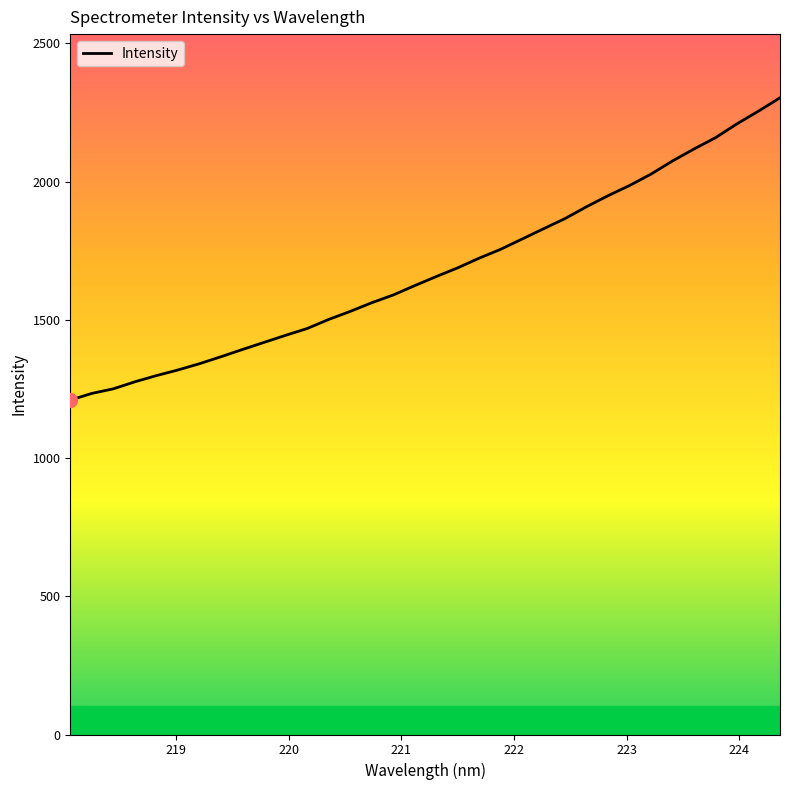

What is the maximum value shown in the chart?

2302.9